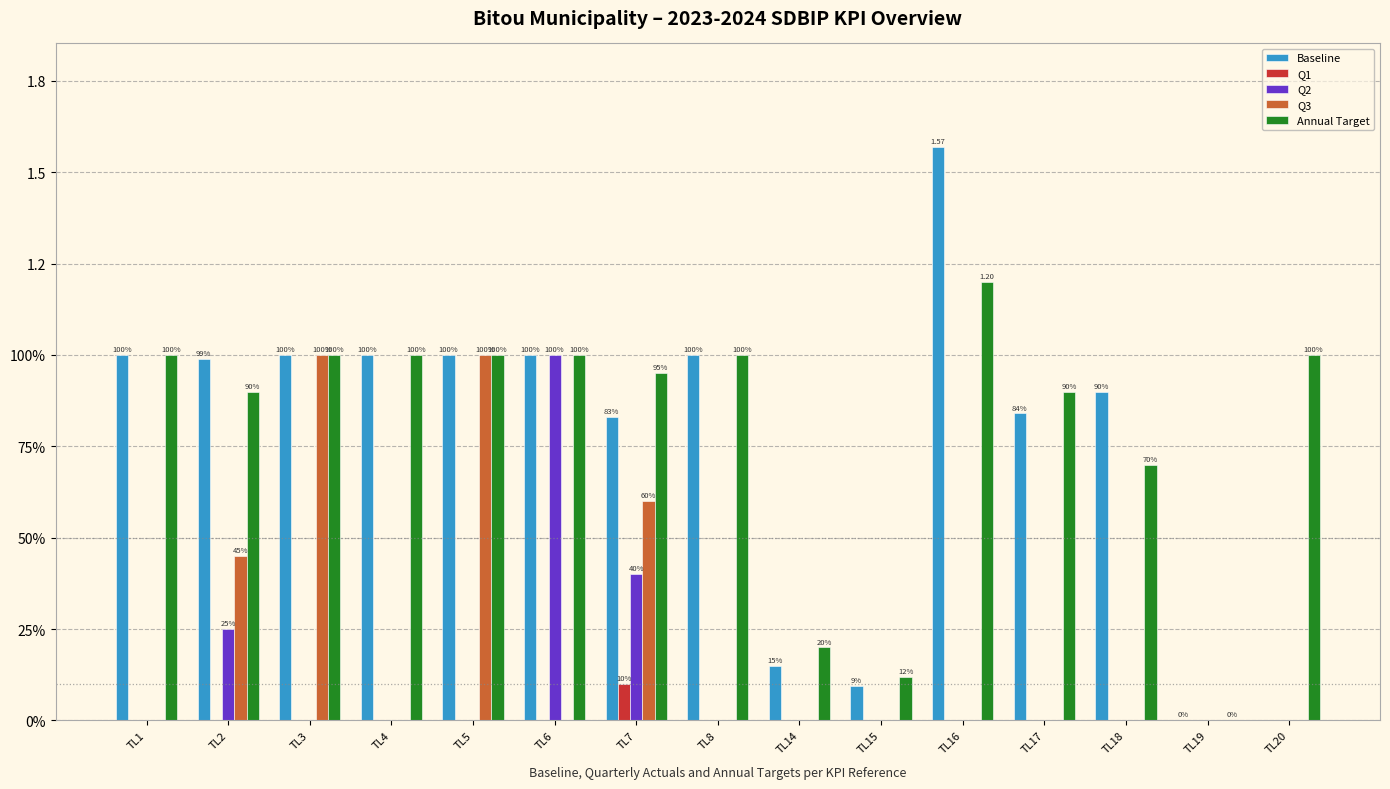

What are all the series names shown in the legend?

Baseline, Q1, Q2, Q3, Annual Target